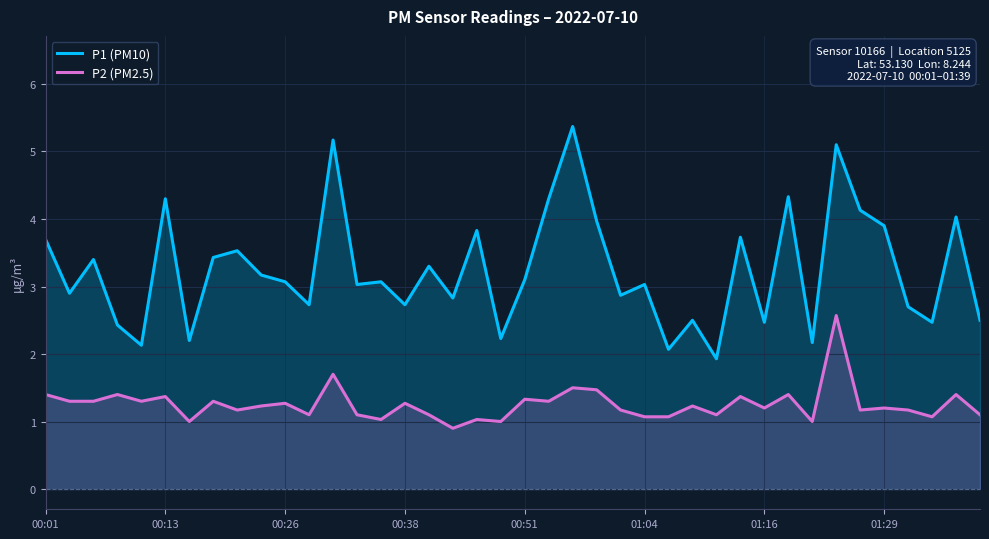

Which series has the largest range (max minus min)?

P1 (PM10)